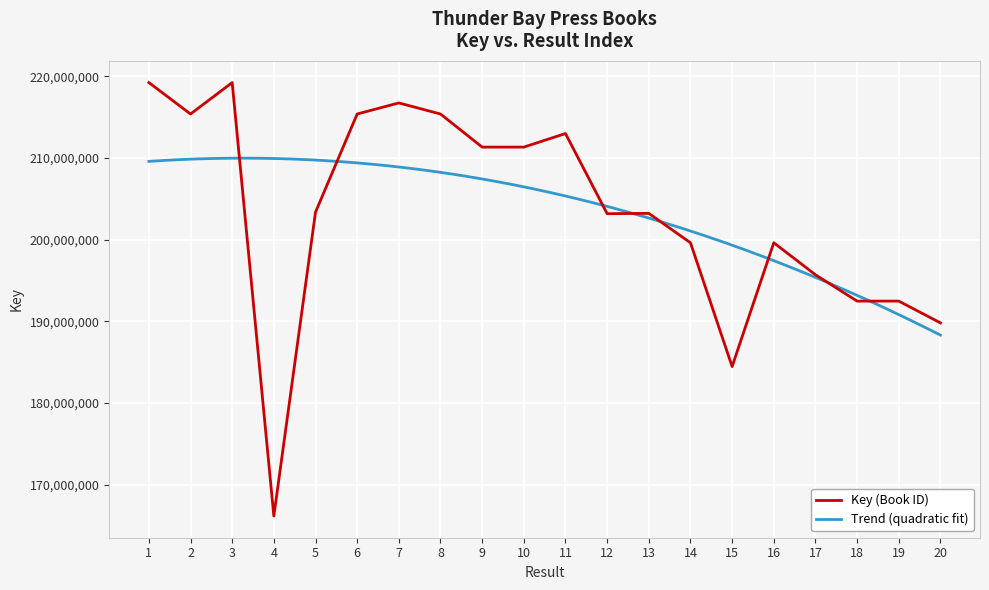

Rank the categories by value from lowest to highest.

4, 15, 20, 18, 19, 17, 16, 14, 12, 13, 5, 9, 10, 11, 2, 8, 6, 7, 1, 3